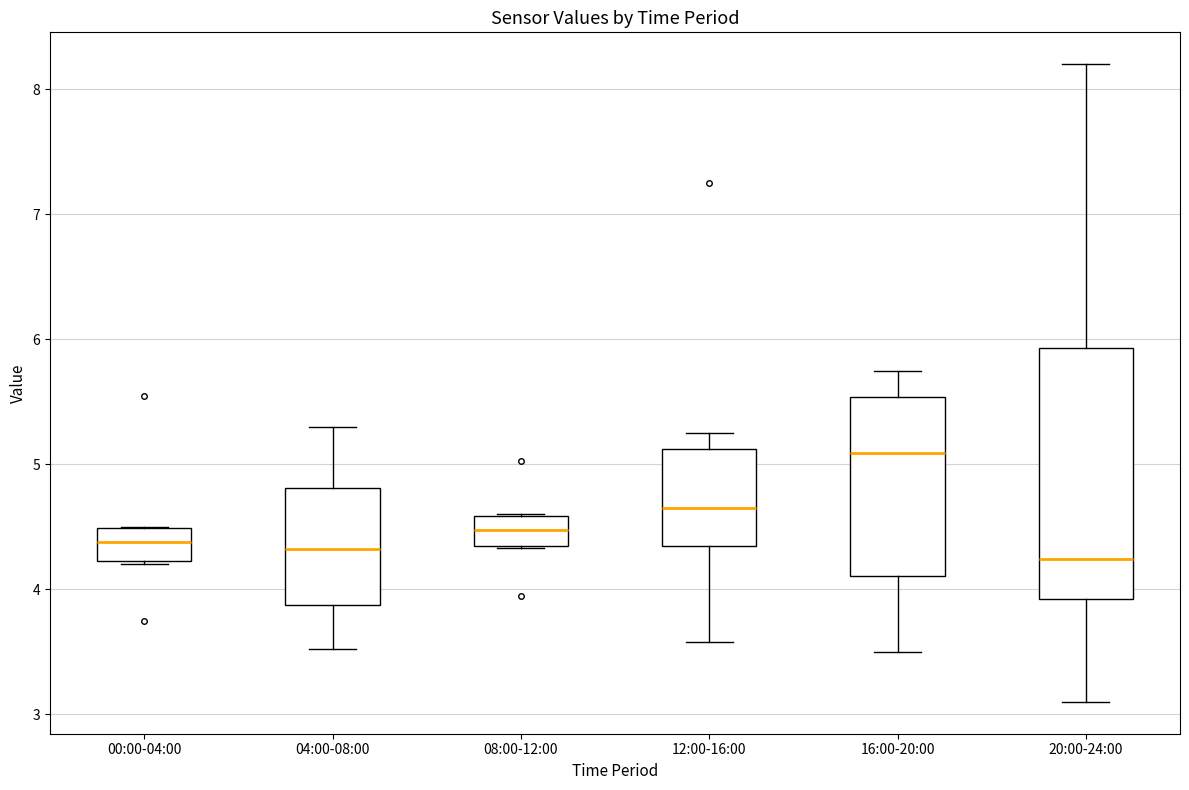

Which box is the tallest, from its lower edge to its upper edge?

20:00-24:00